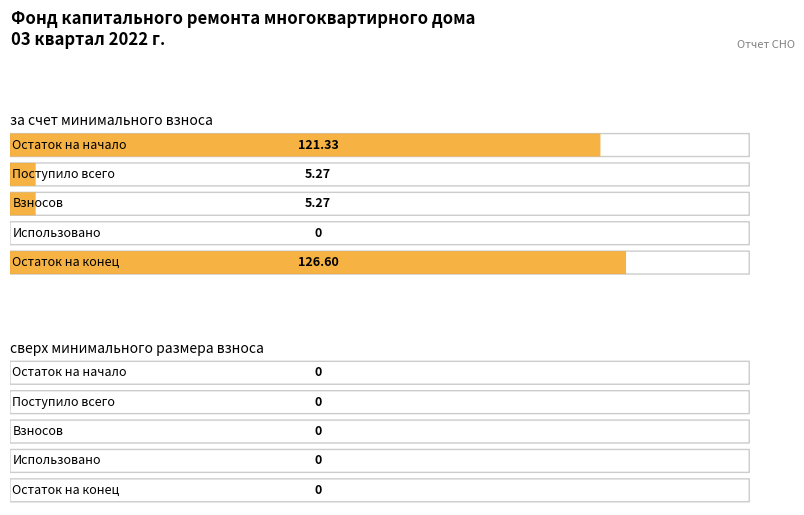

What is the total value across all series at Остаток на начало?

121.3